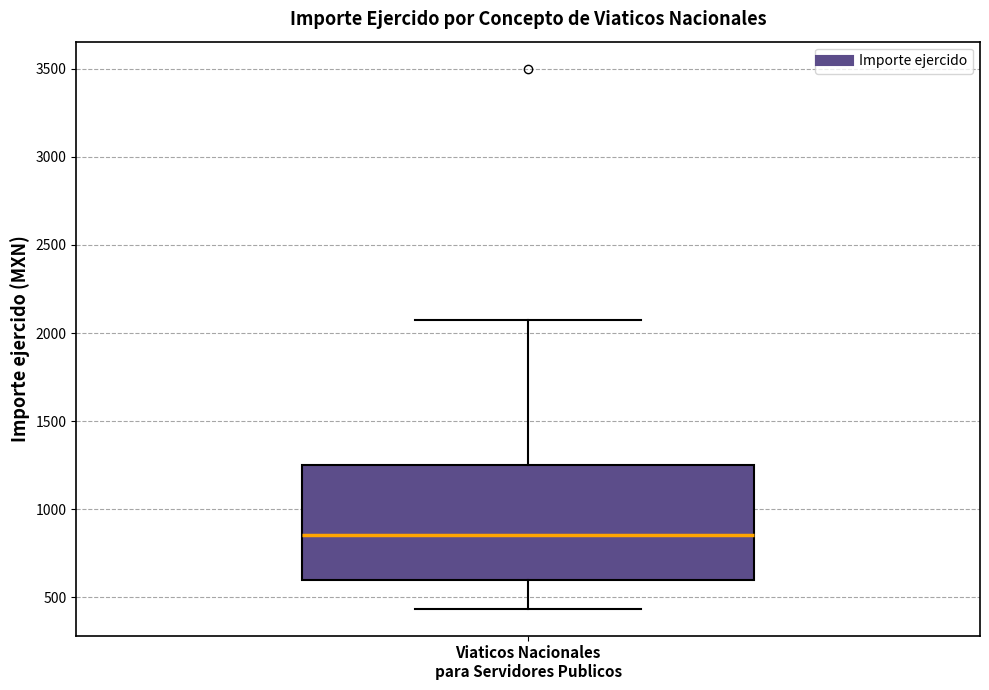

Transcribe this box plot: give where the median line is, the range the box spans, and where the two whiskers end, as read against the y-axis. The values are not printed on the chart, so give them approximately, as read against the axis.

median 850, box 600 to 1250, whiskers 450 to 2050